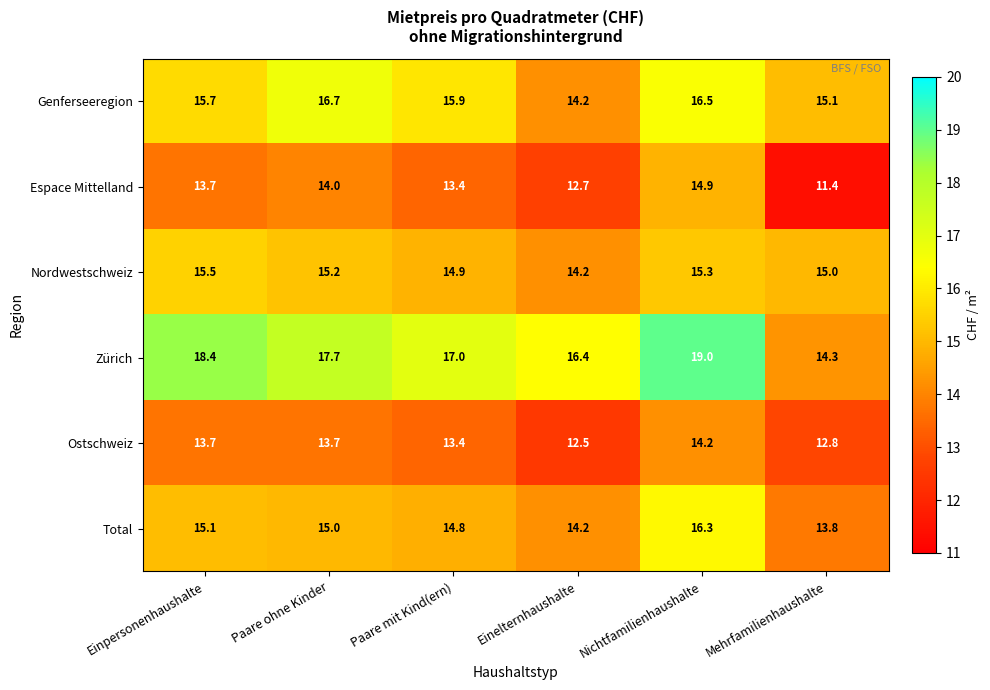

At how many categories does at least one series exceed 18?

2